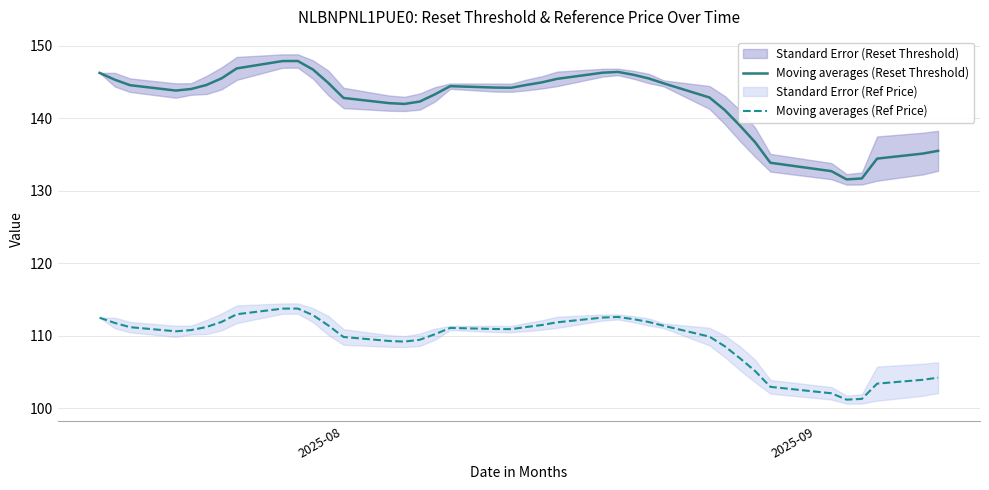

True or false: Moving averages (Reset Threshold) and Moving averages (Ref Price) cross at least once.

False